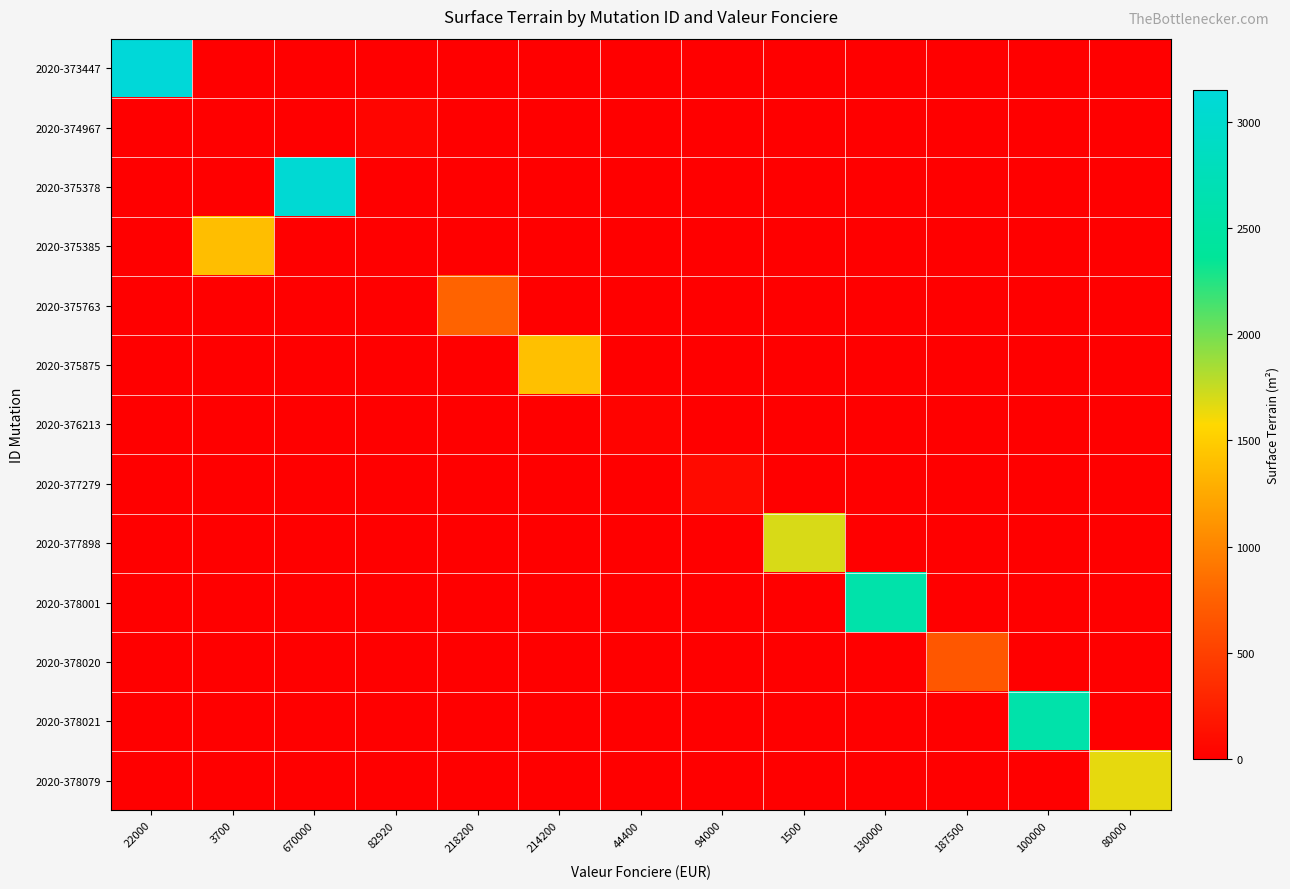

Reading right to left, transcribe all the data shown in this chart.

2020-373447: 80000=0	100000=0	187500=0	130000=0	1500=0	94000=0	44400=0	214200=0	218200=0	82920=0	670000=0	3700=0	22000=3150
2020-374967: 80000=0	100000=0	187500=0	130000=0	1500=0	94000=0	44400=0	214200=0	218200=0	82920=44	670000=0	3700=0	22000=0
2020-375378: 80000=0	100000=0	187500=0	130000=0	1500=0	94000=0	44400=0	214200=0	218200=0	82920=0	670000=3080	3700=0	22000=0
2020-375385: 80000=0	100000=0	187500=0	130000=0	1500=0	94000=0	44400=0	214200=0	218200=0	82920=0	670000=0	3700=1395	22000=0
2020-375763: 80000=0	100000=0	187500=0	130000=0	1500=0	94000=0	44400=0	214200=0	218200=765	82920=0	670000=0	3700=0	22000=0
2020-375875: 80000=0	100000=0	187500=0	130000=0	1500=0	94000=0	44400=0	214200=1415	218200=0	82920=0	670000=0	3700=0	22000=0
2020-376213: 80000=0	100000=0	187500=0	130000=0	1500=0	94000=0	44400=28	214200=0	218200=0	82920=0	670000=0	3700=0	22000=0
2020-377279: 80000=0	100000=0	187500=0	130000=0	1500=0	94000=80	44400=0	214200=0	218200=0	82920=0	670000=0	3700=0	22000=0
2020-377898: 80000=0	100000=0	187500=0	130000=0	1500=1695	94000=0	44400=0	214200=0	218200=0	82920=0	670000=0	3700=0	22000=0
2020-378001: 80000=0	100000=0	187500=0	130000=2575	1500=0	94000=0	44400=0	214200=0	218200=0	82920=0	670000=0	3700=0	22000=0
2020-378020: 80000=0	100000=0	187500=675	130000=0	1500=0	94000=0	44400=0	214200=0	218200=0	82920=0	670000=0	3700=0	22000=0
2020-378021: 80000=0	100000=2575	187500=0	130000=0	1500=0	94000=0	44400=0	214200=0	218200=0	82920=0	670000=0	3700=0	22000=0
2020-378079: 80000=1650	100000=0	187500=0	130000=0	1500=0	94000=0	44400=0	214200=0	218200=0	82920=0	670000=0	3700=0	22000=0